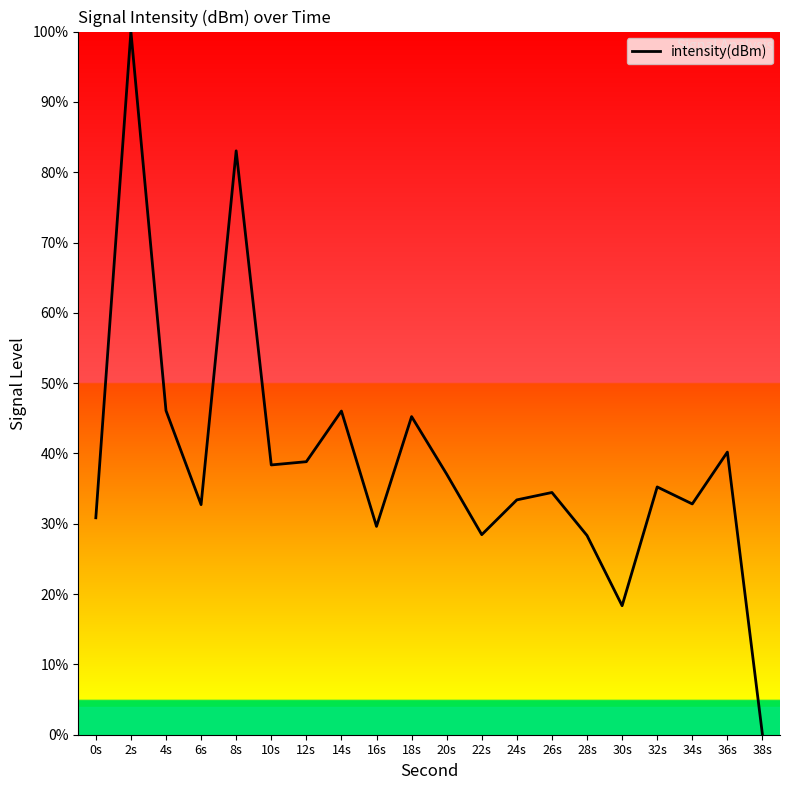

What is the difference between the maximum and minimum values?

100.0